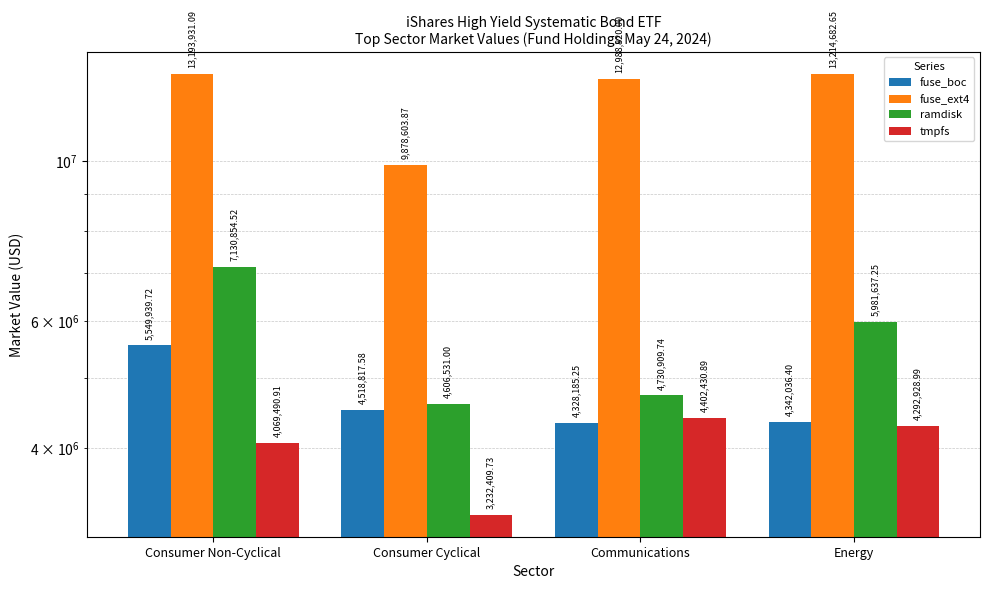

The value of fuse_boc at Communications is 4328185.2. True or false?

True